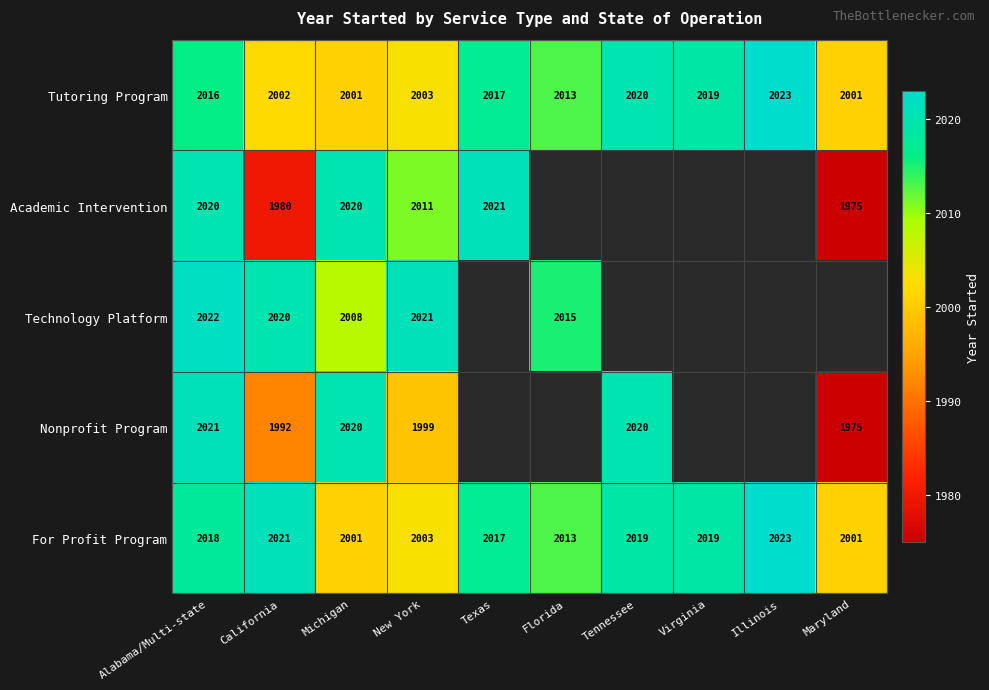

What is the minimum value shown in the chart?

1975.0